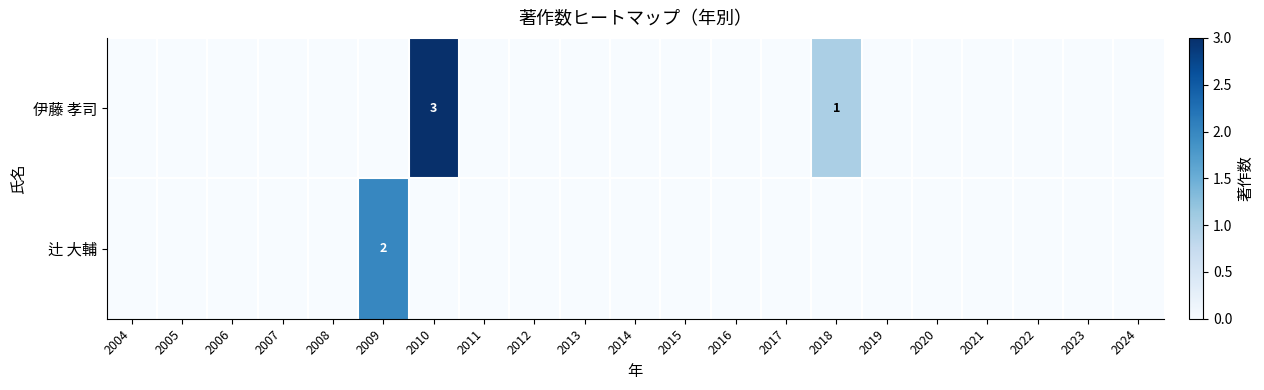

At which label is 伊藤 孝司 closest to 1?

2018